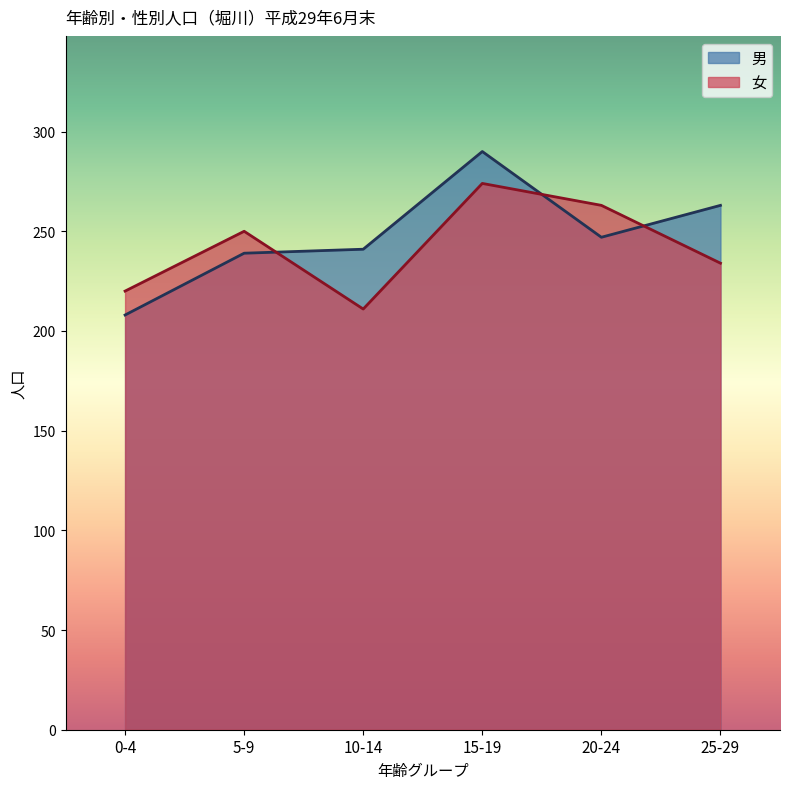

Between 5-9 and 15-19, which is larger?

15-19